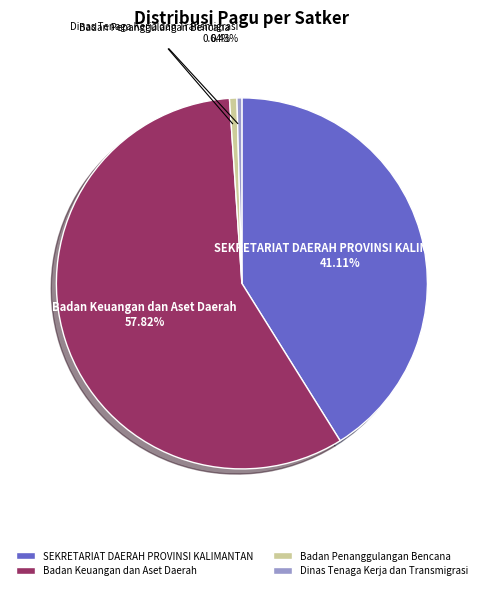

Is there any slice that represents more than half of the pie?

Yes